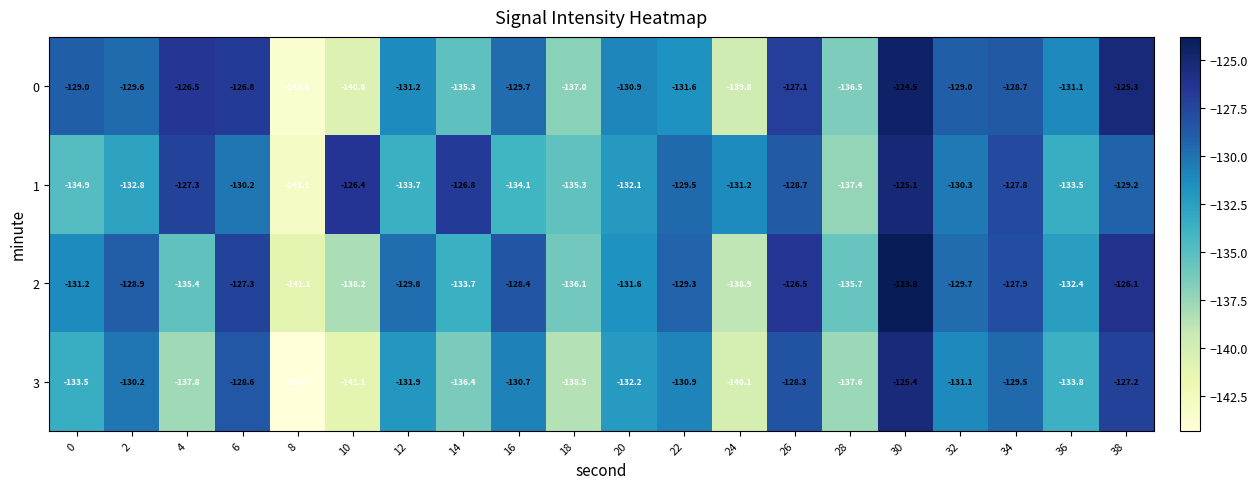

What is the maximum value shown in the chart?

-123.8